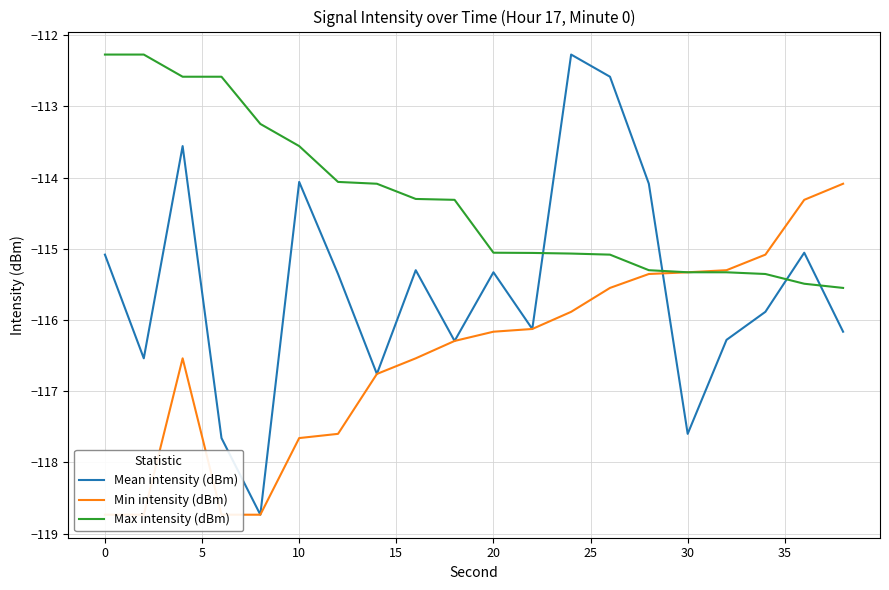

What is the highest value of the Mean intensity (dBm) series?

-112.3